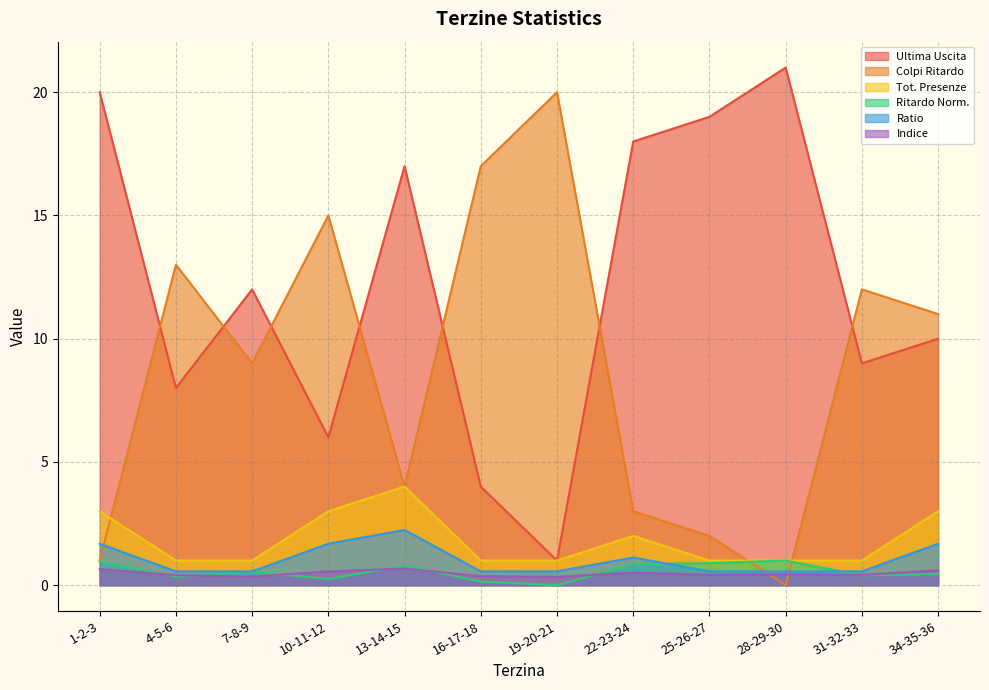

True or false: Tot. Presenze has a value of 0.5 at 4-5-6.

False